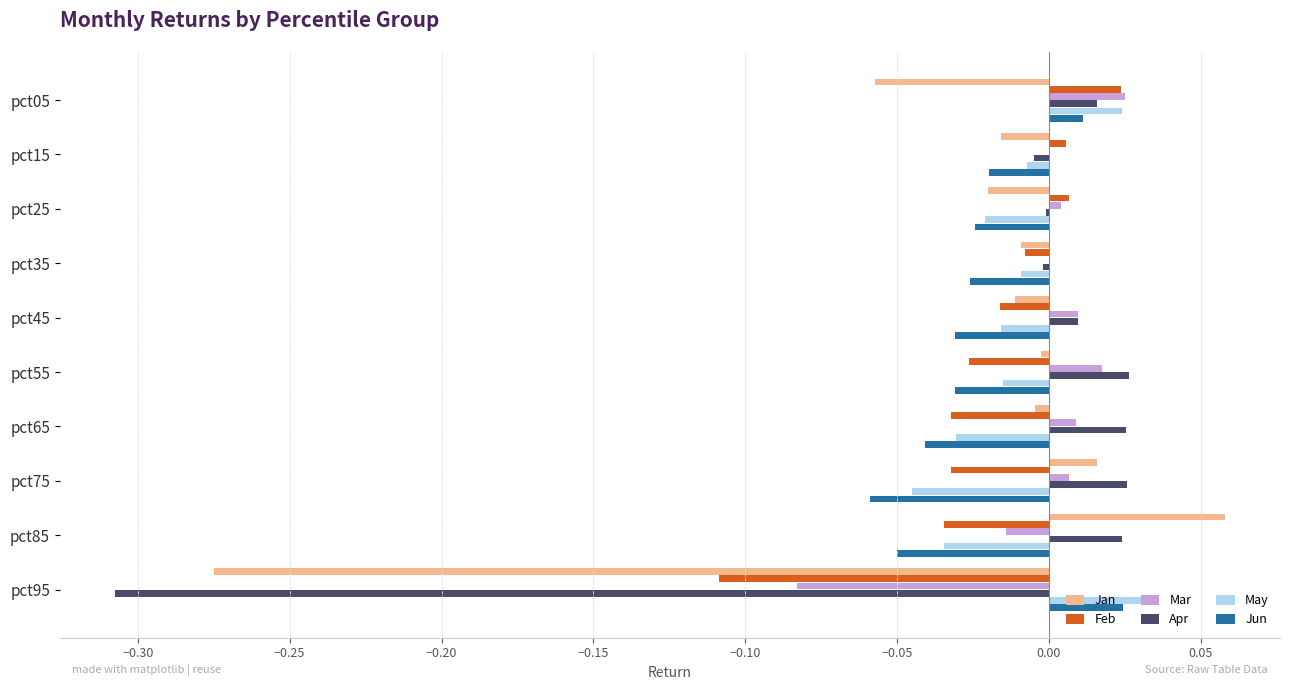

The value of Apr at pct05 is 0.0. True or false?

True